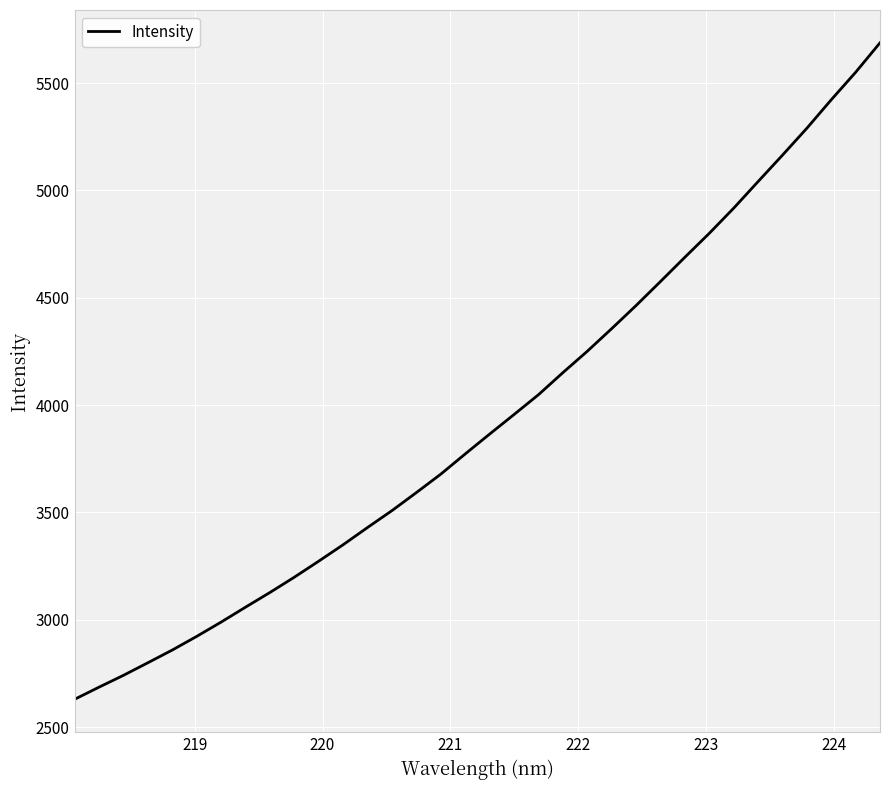

What is the greatest value displayed?

5687.8